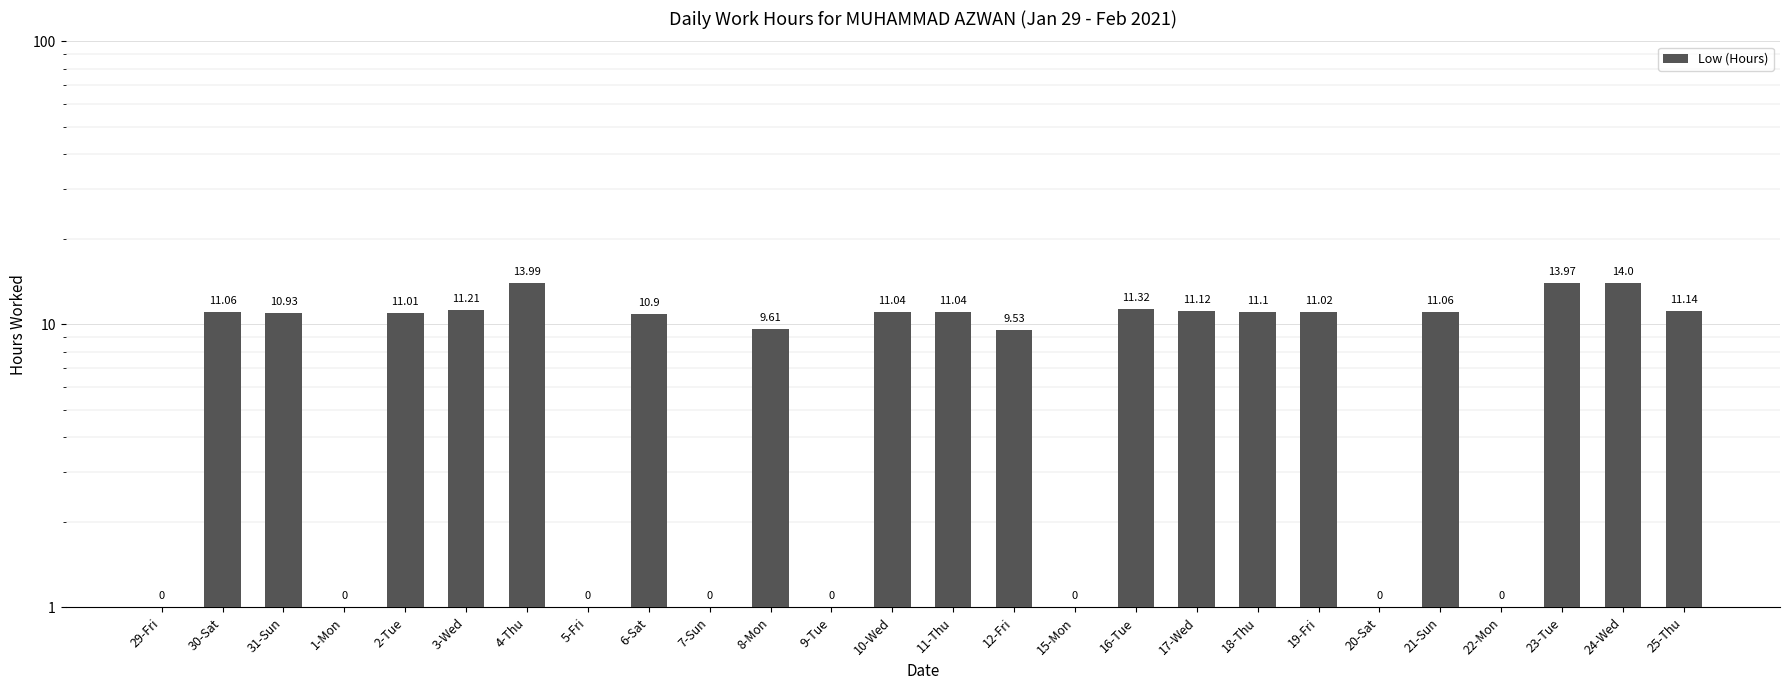

Reading left to right, transcribe all the data shown in this chart.

29-Fri=0.0	30-Sat=11.1	31-Sun=10.9	1-Mon=0.0	2-Tue=11.0	3-Wed=11.2	4-Thu=14.0	5-Fri=0.0	6-Sat=10.9	7-Sun=0.0	8-Mon=9.6	9-Tue=0.0	10-Wed=11.0	11-Thu=11.0	12-Fri=9.5	15-Mon=0.0	16-Tue=11.3	17-Wed=11.1	18-Thu=11.1	19-Fri=11.0	20-Sat=0.0	21-Sun=11.1	22-Mon=0.0	23-Tue=14.0	24-Wed=14.0	25-Thu=11.1